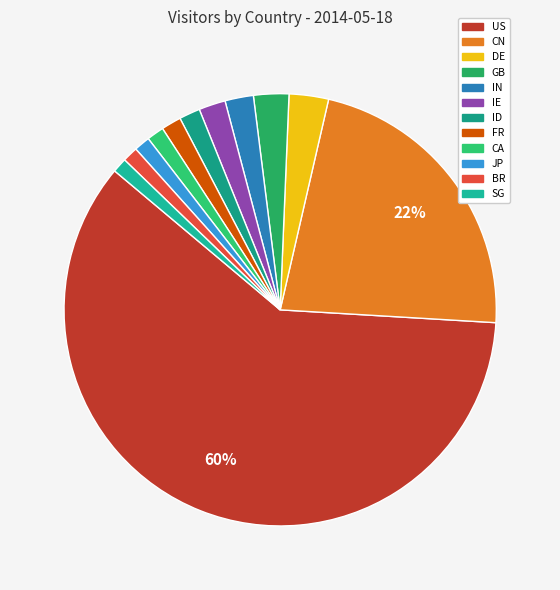

Which slice is the smallest?

SG